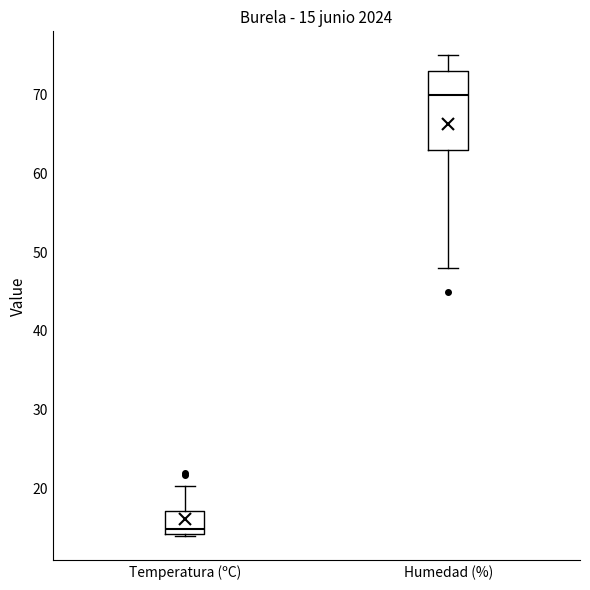

Which box's median line is the highest?

Humedad (%)